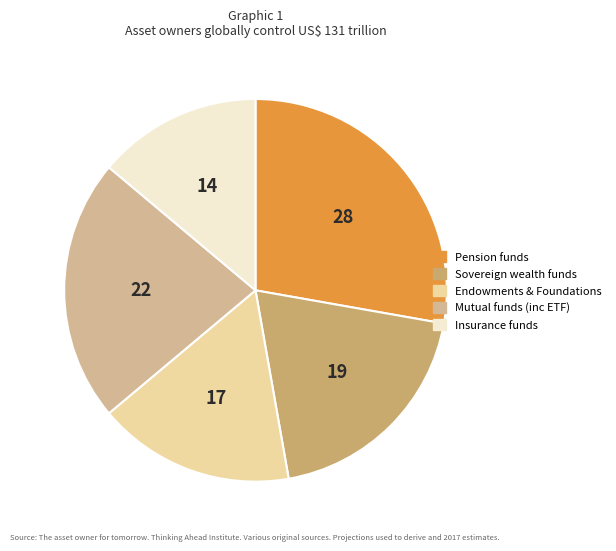

True or false: Pension funds accounts for 28% of the total.

True